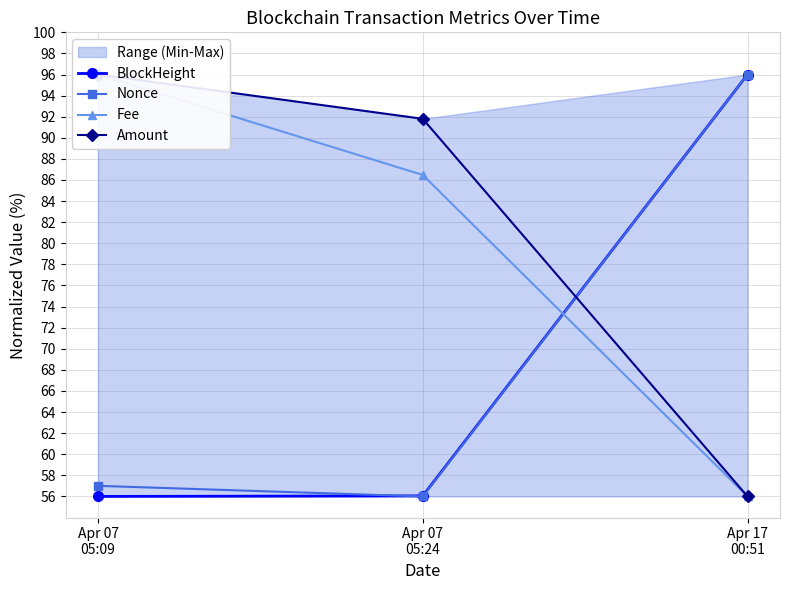

What is the value of the BlockHeight point at the 3rd from the left?

96.0